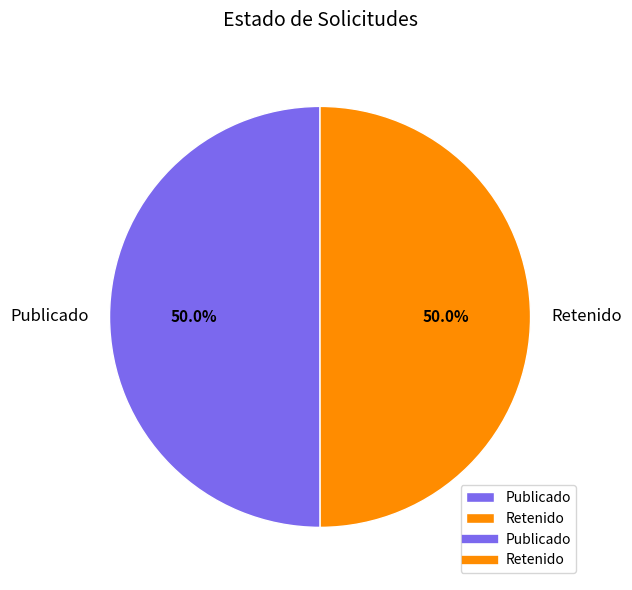

To the nearest percent, what is the average slice percentage?

50%